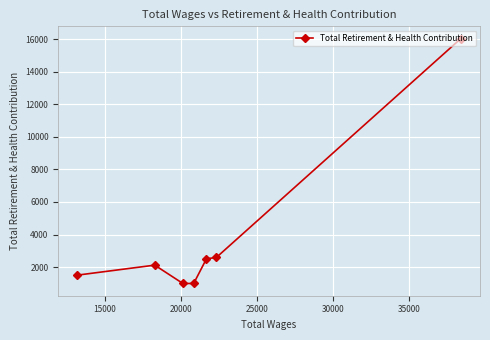

What is the minimum value shown in the chart?

988